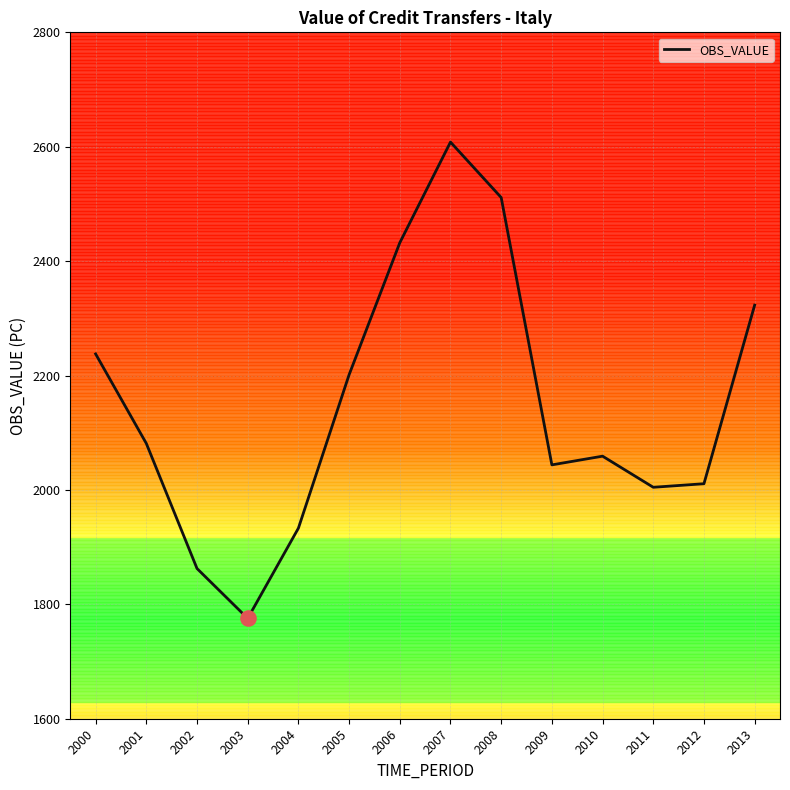

Which has a higher value, 2012 or 2005?

2005